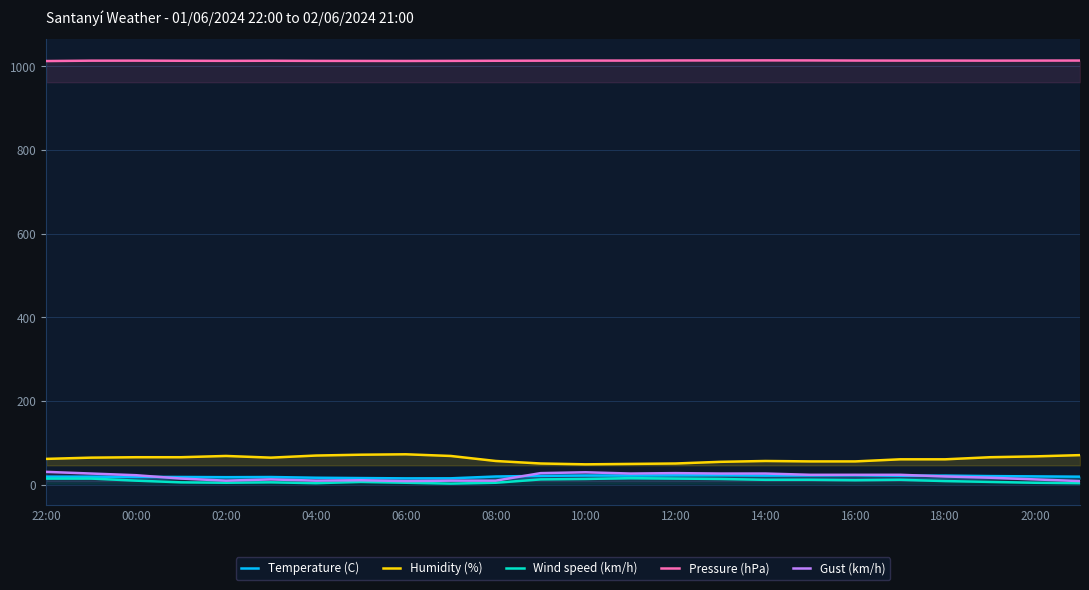

Which series has the largest total across all categories?

Pressure (hPa)